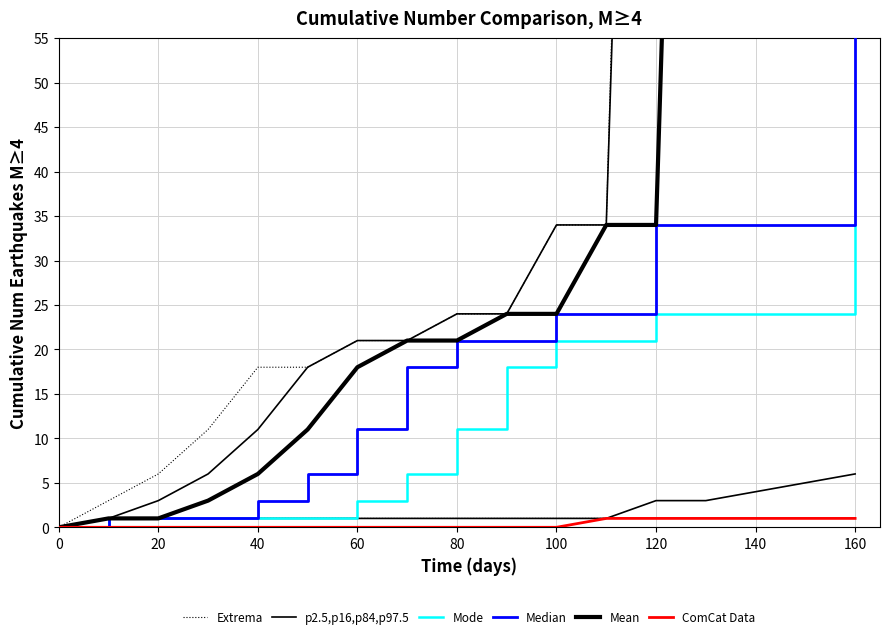

What is the sum of the p2.5,p16,p84,p97.5 values at 60 and 80?

2